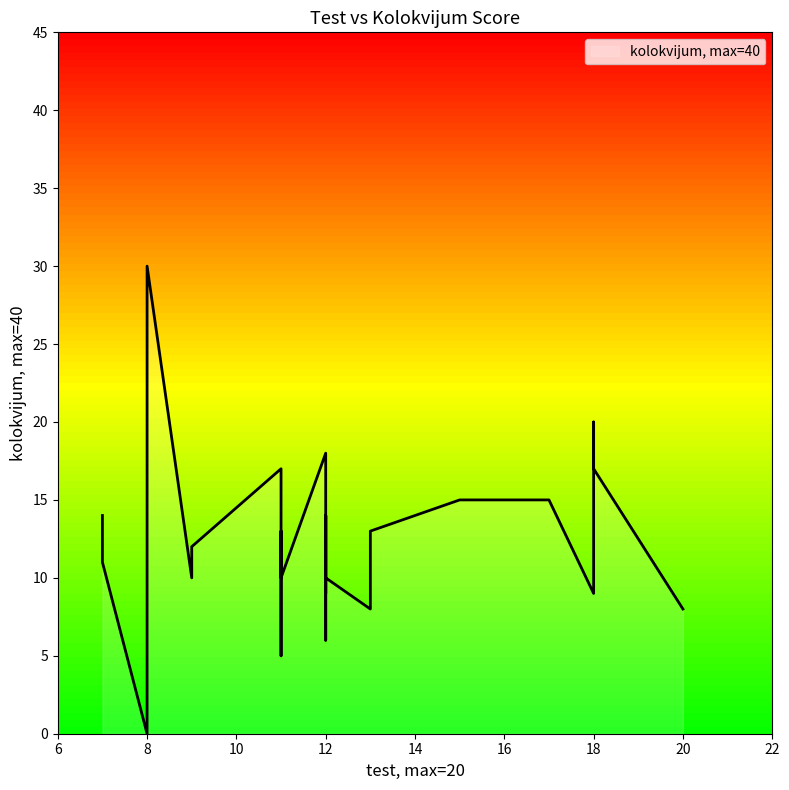

Is it true that the value at 13 is 17?

False